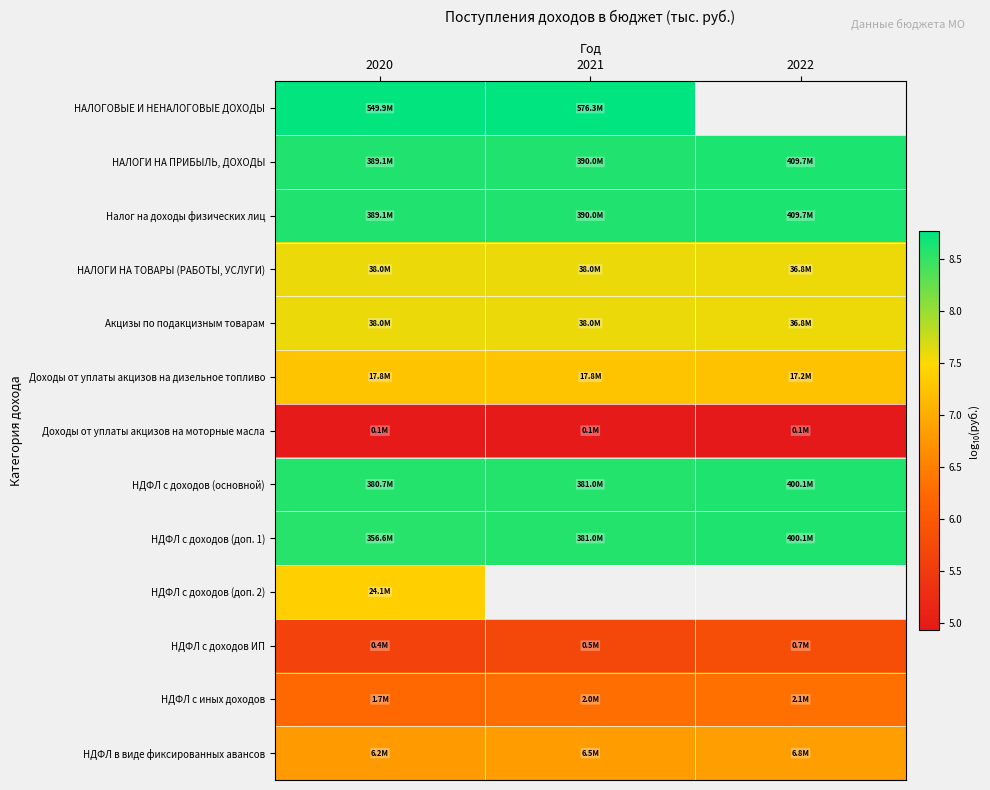

Count the number of categories in the chart.

3